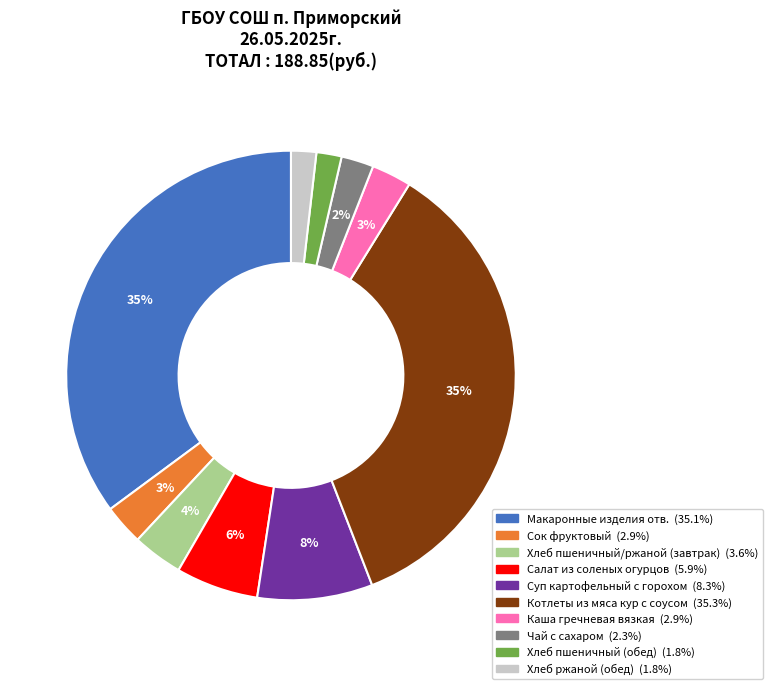

True or false: Чай с сахаром accounts for 2% of the total.

True